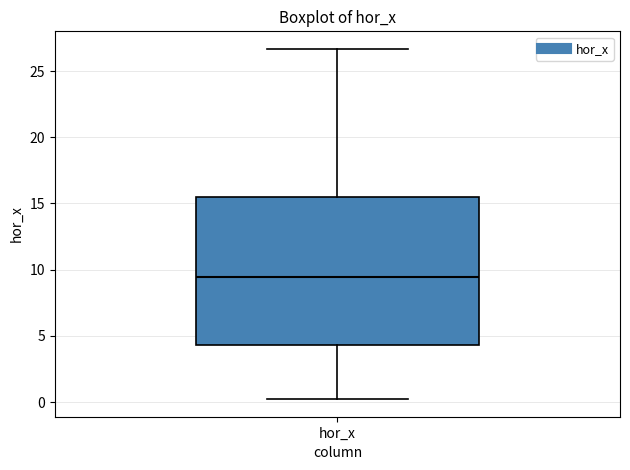

Where does the median line of the box for hor_x sit on the y-axis? The values are not printed on the chart, so give them approximately, as read against the axis.

9.5